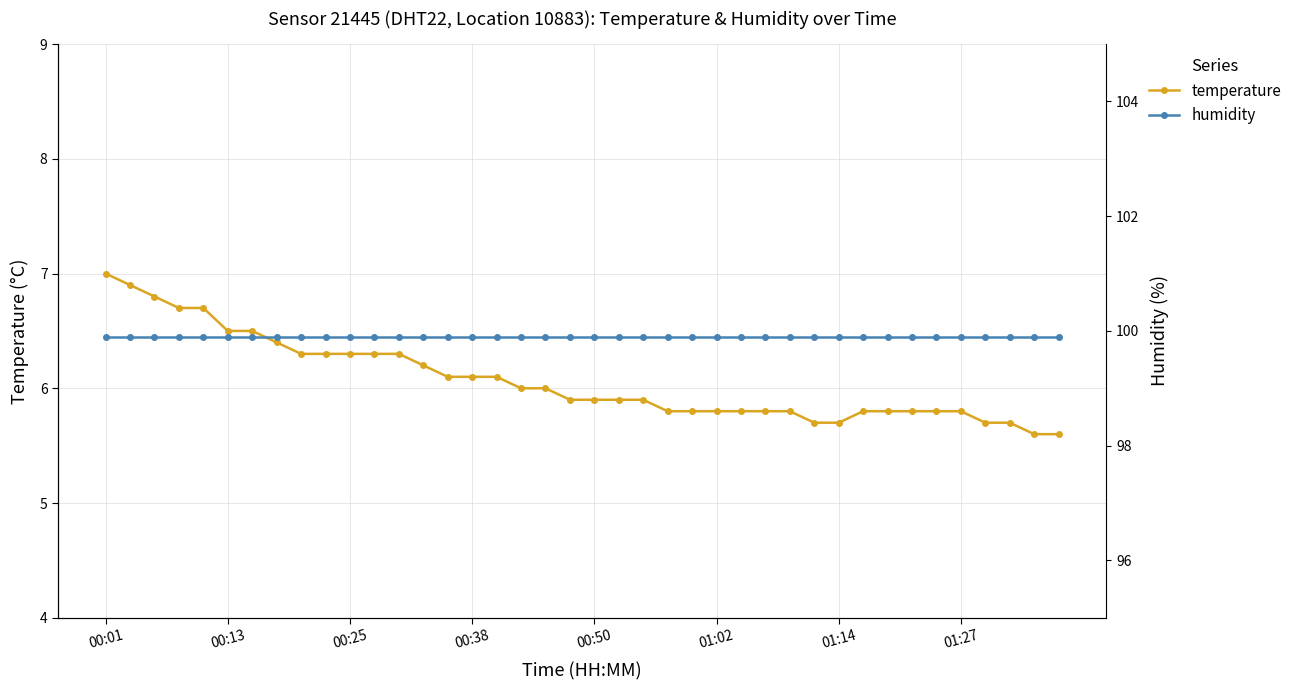

At which label does temperature reach its peak?

00:01